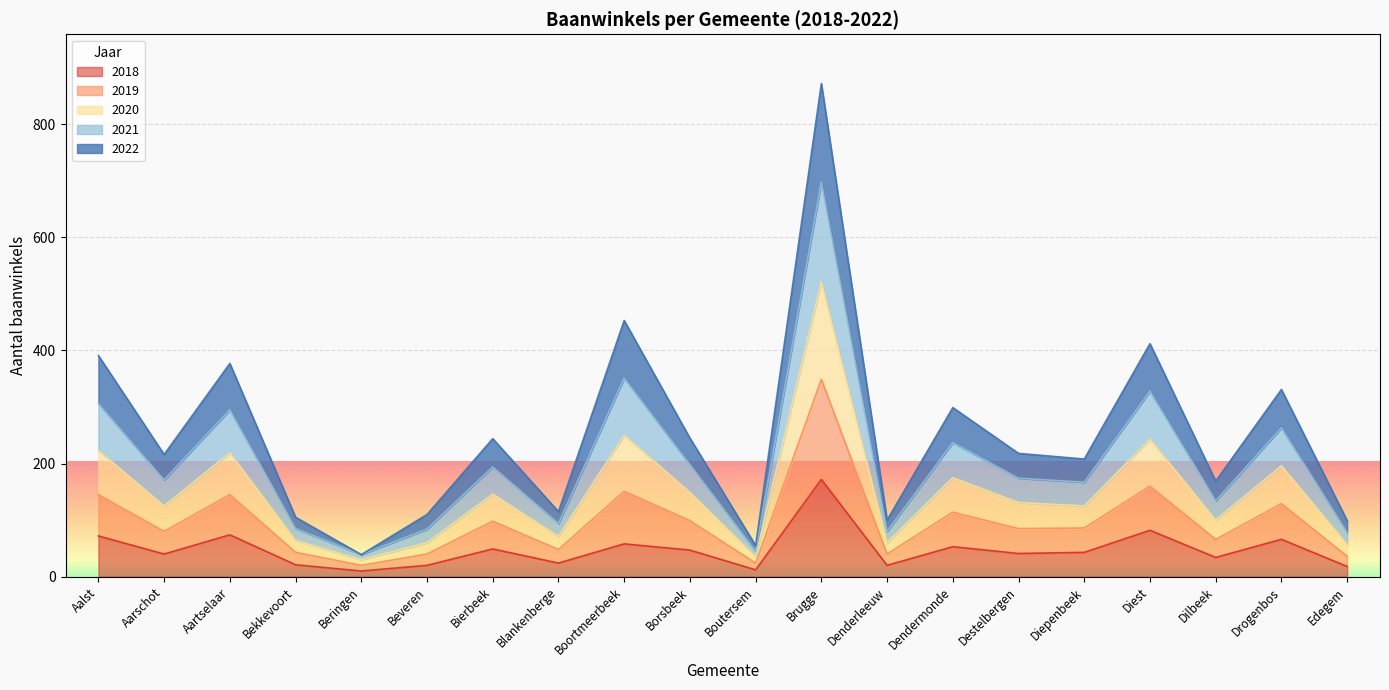

The value of 2018 at Denderleeuw is 20. True or false?

True